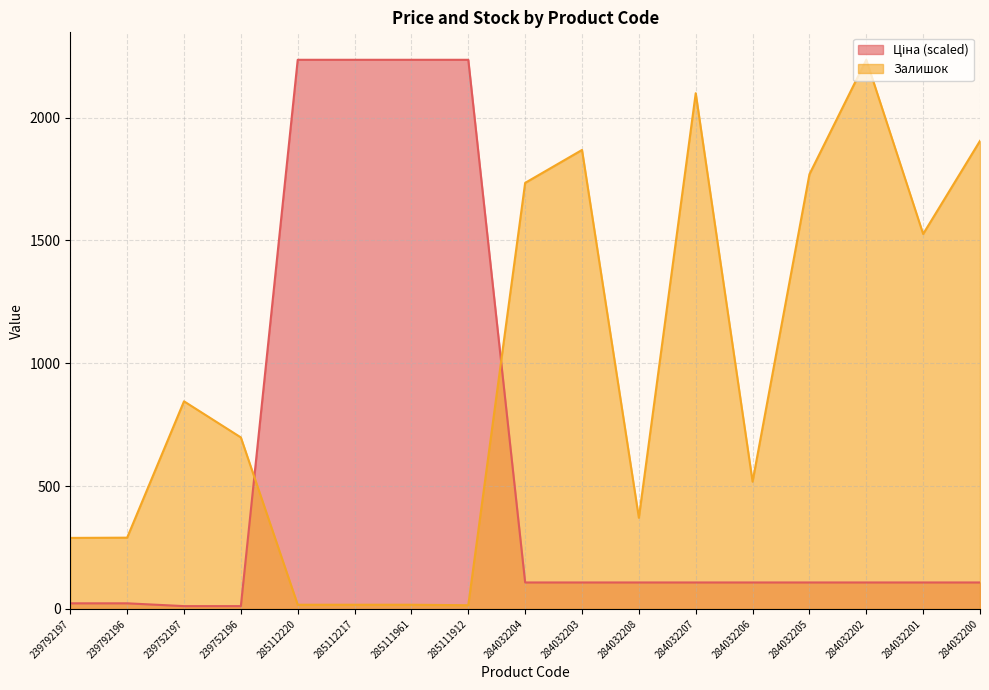

What is the difference between the maximum and minimum values in the Ціна series?

2223.6